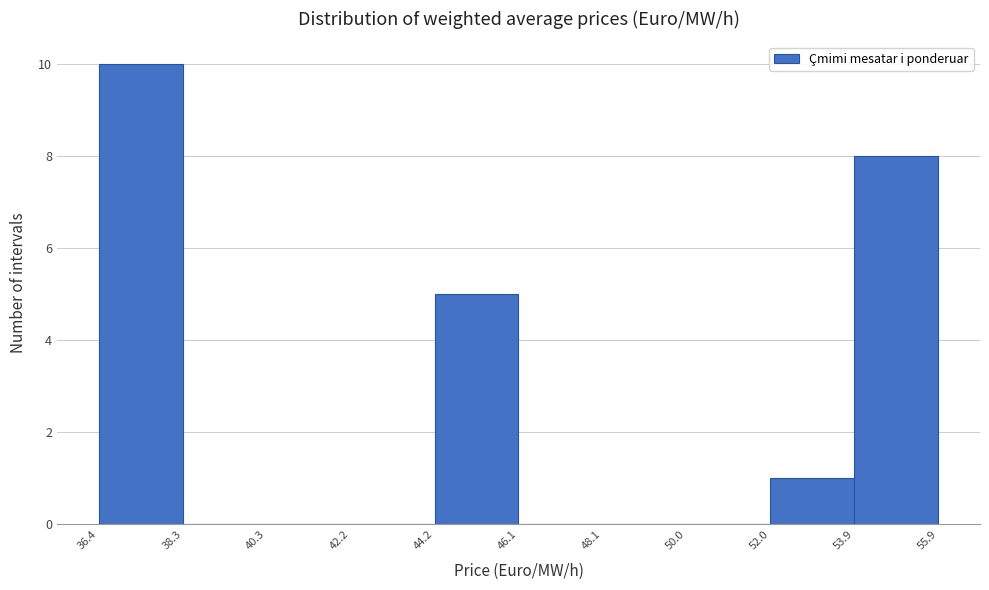

Over which range of the x-axis is the bar tallest?

36.4 to 38.3